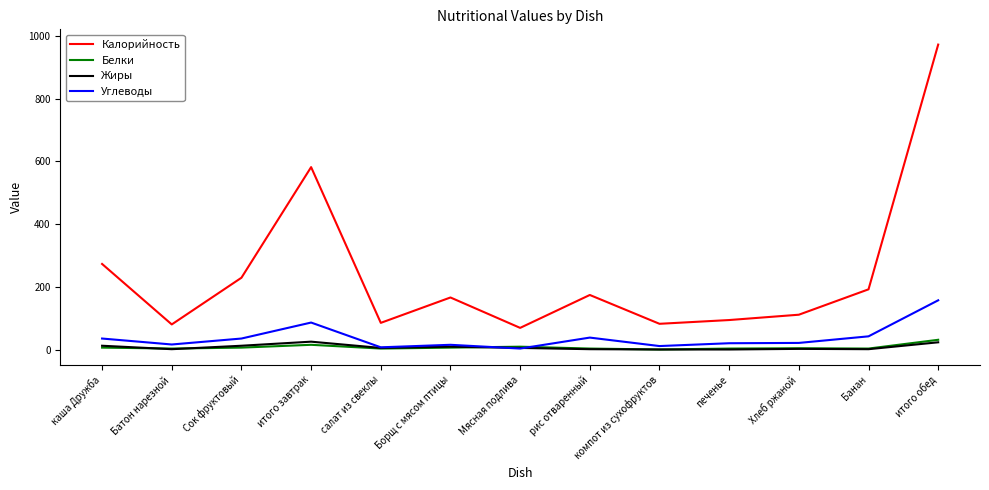

Which series has the widest spread of values?

Калорийность